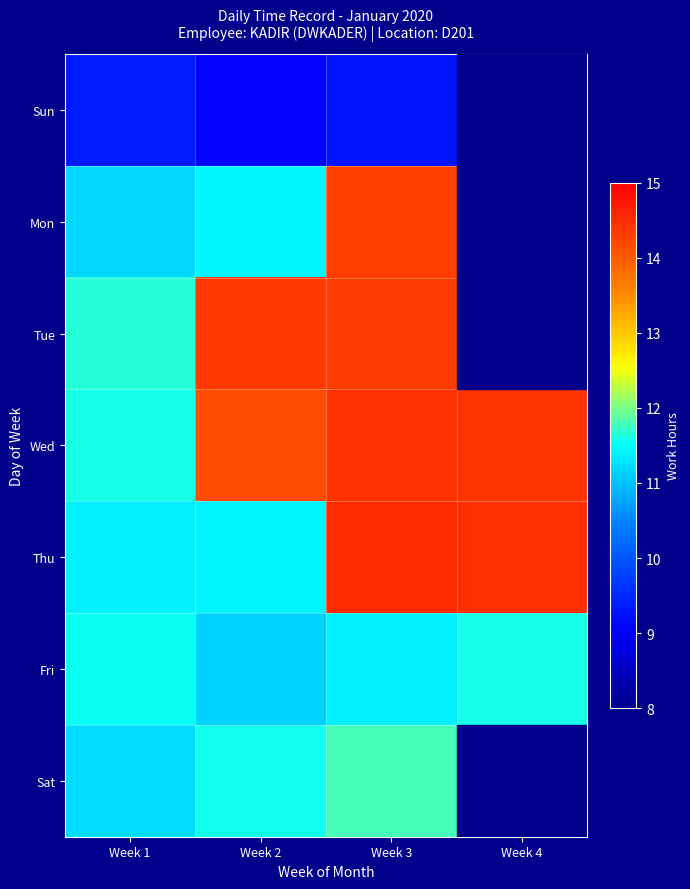

What is the sum of the Sun values at Week 1 and Week 3?

18.6